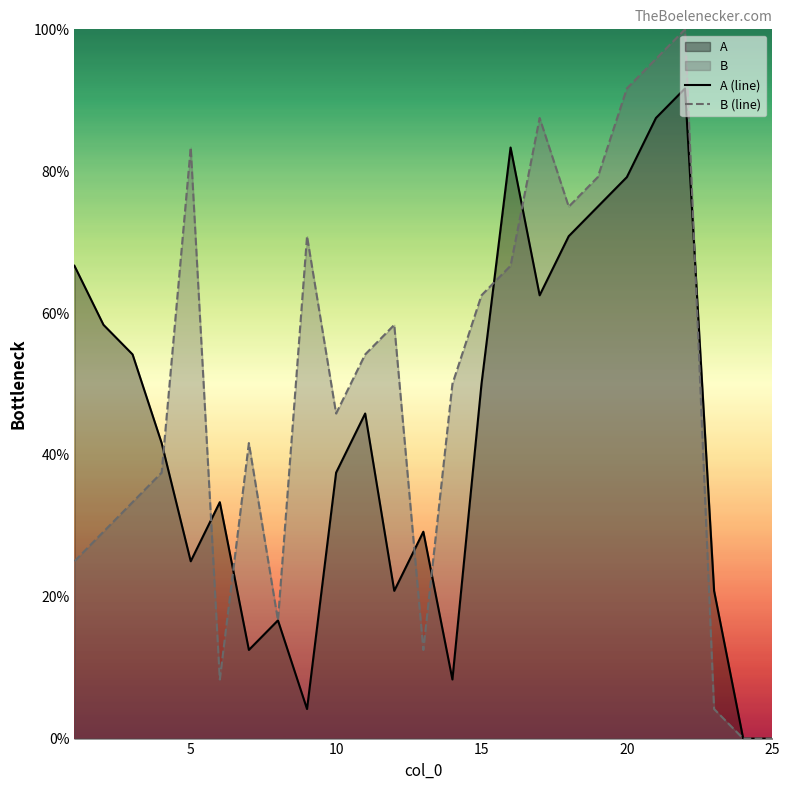

Rank the series by their average value, from highest to lowest.

B (line), A (line)